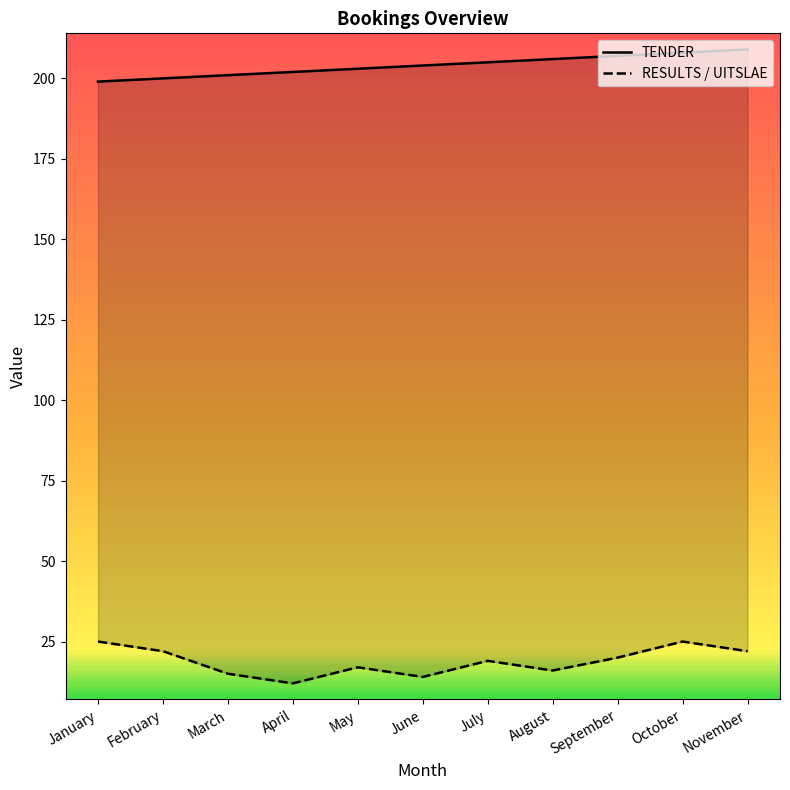

How many lines are shown in the chart?

2